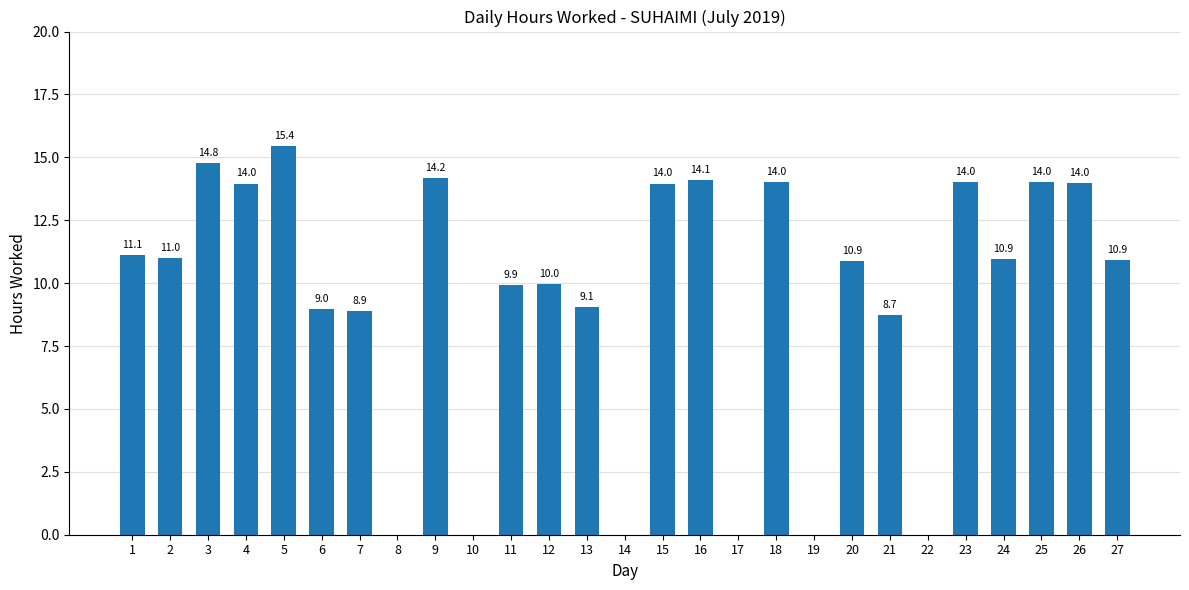

How many positive values are there?

21